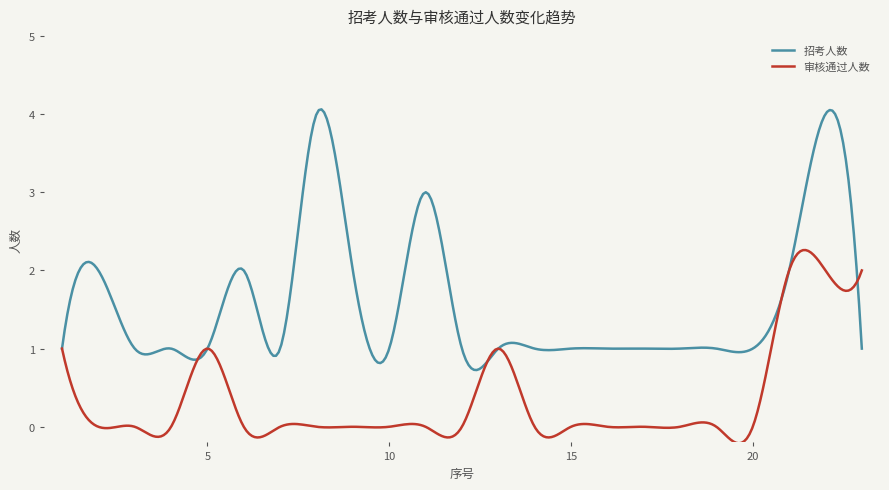

Which series has the largest range (max minus min)?

招考人数